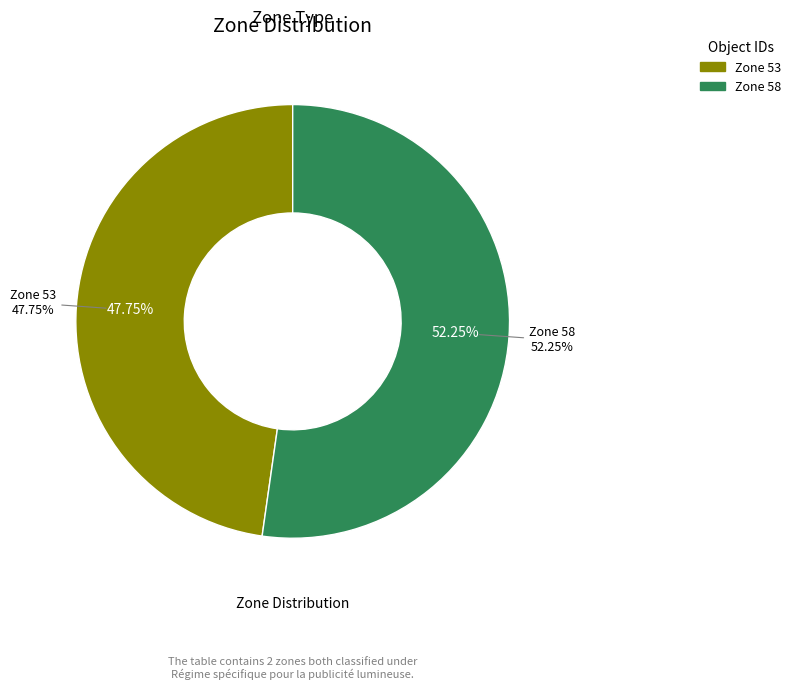

Which slice is the smallest?

Zone 53